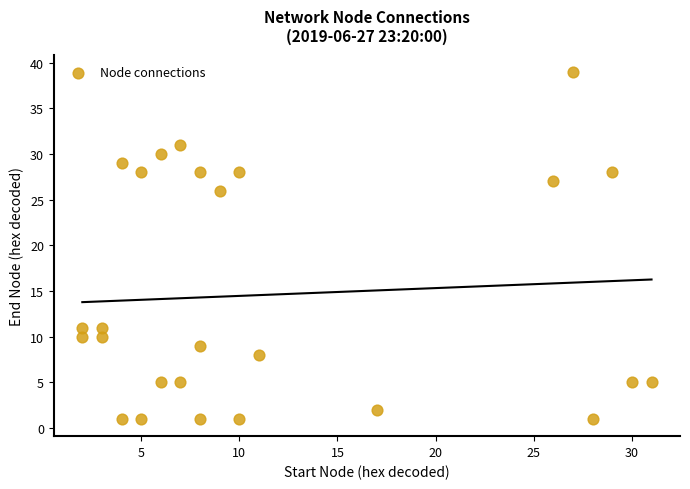

What is the range of Y values (max minus min)?

38